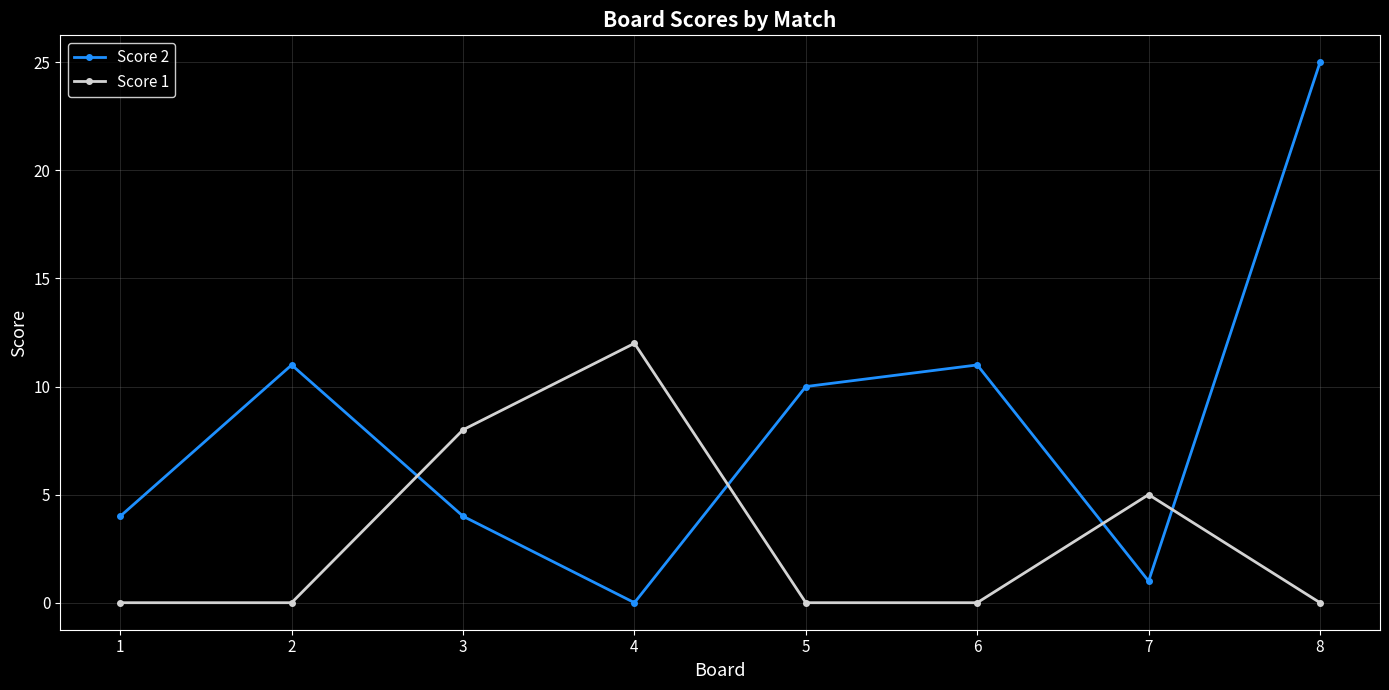

The value of Score 1 at 5 is 0. True or false?

True